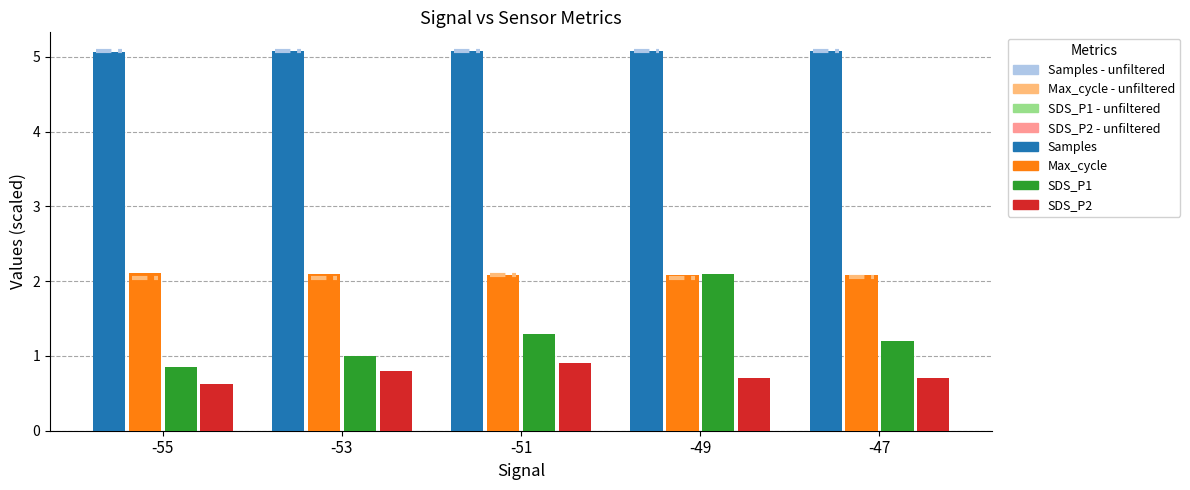

The value of SDS_P1 at -47 is 1.2. True or false?

True